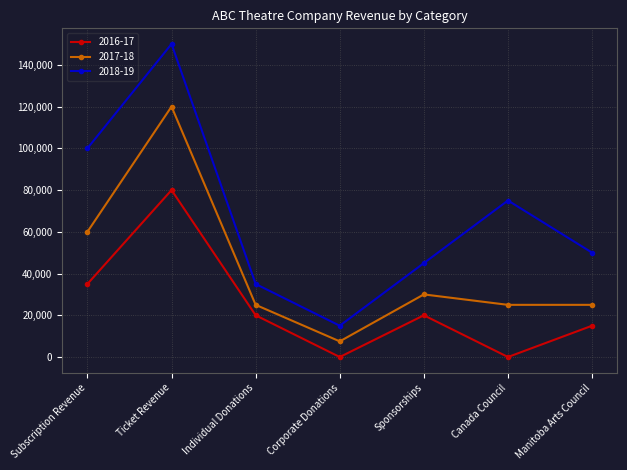

How many values in the 2017-18 series are below 25000?

1